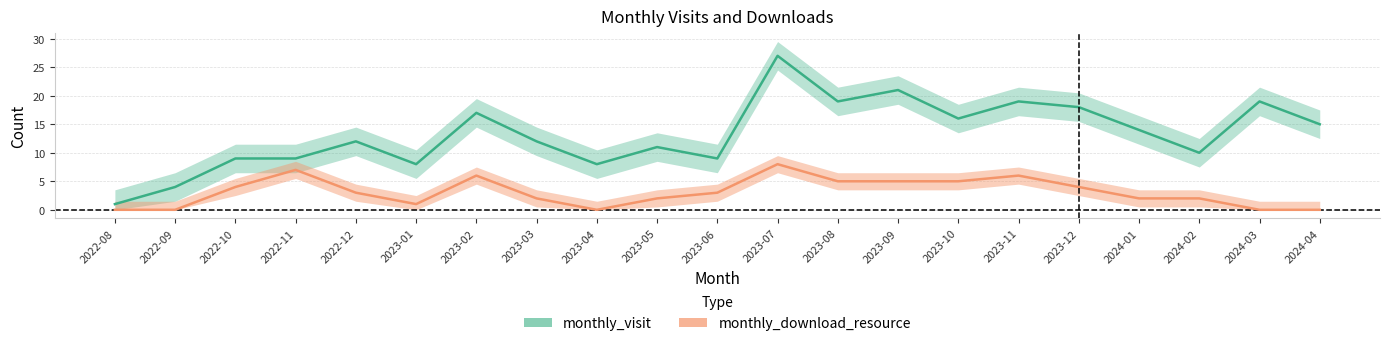

Which series has the largest total across all categories?

monthly_visit